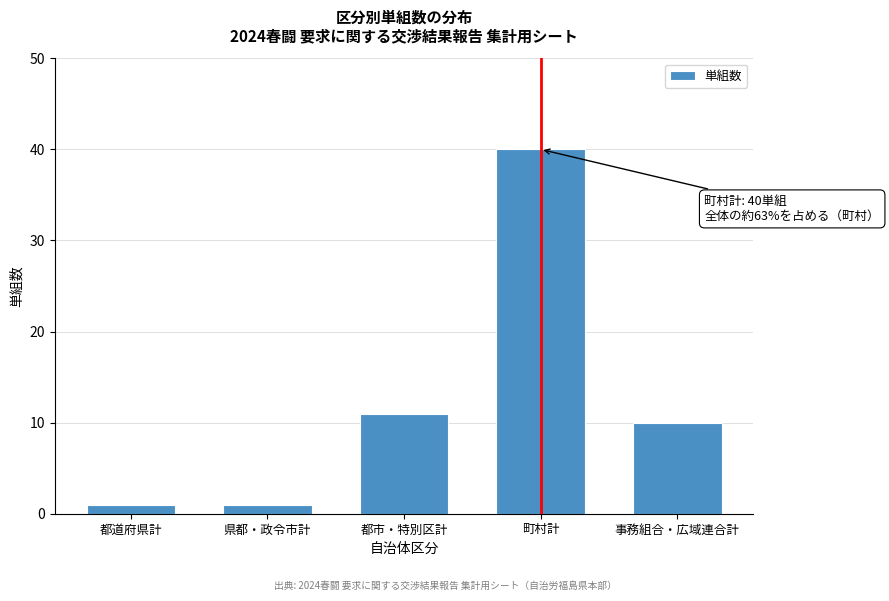

Reading left to right, what are all the values shown in this chart?

1	1	11	40	10